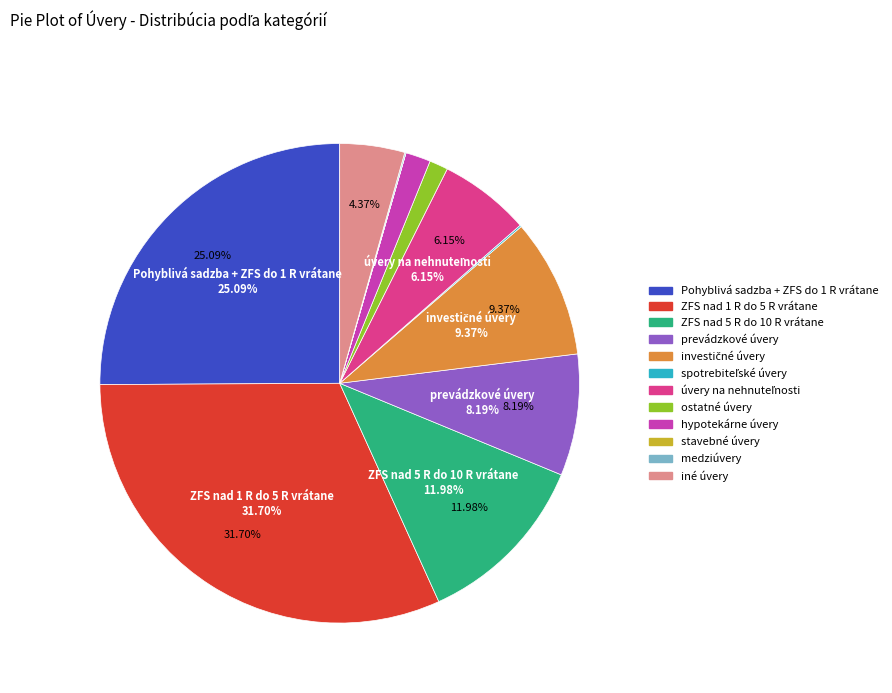

How many segments does this pie chart have?

12